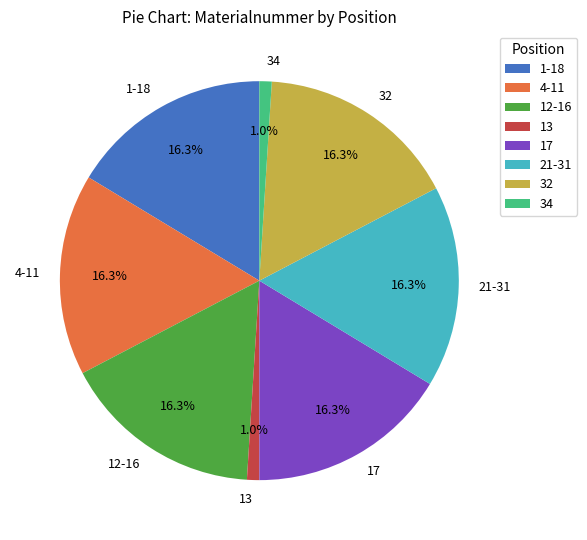

Approximately how many times larger is the value at 21-31 compared to 32?

1.0